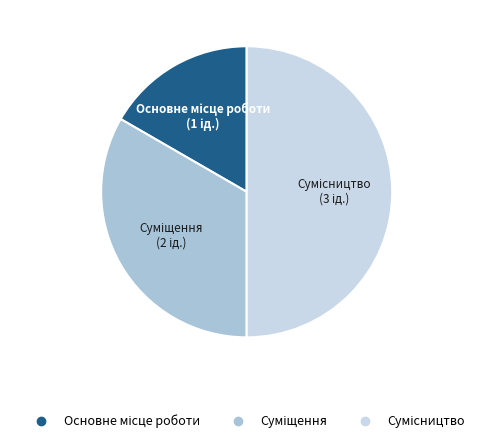

Which slice is the smallest?

Основне місце роботи